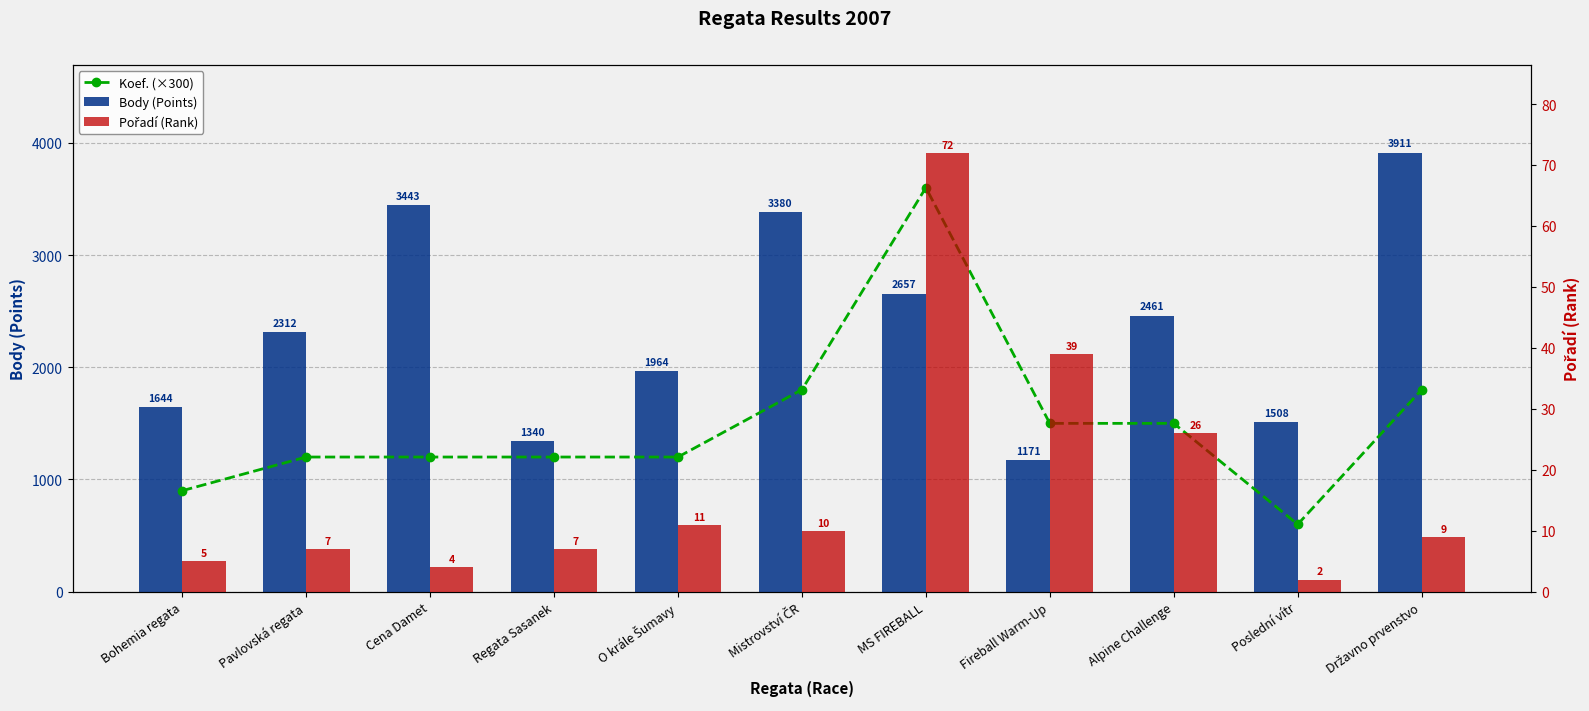

What is the approximate value of Koef. (×300) at Fireball Warm-Up?

1500